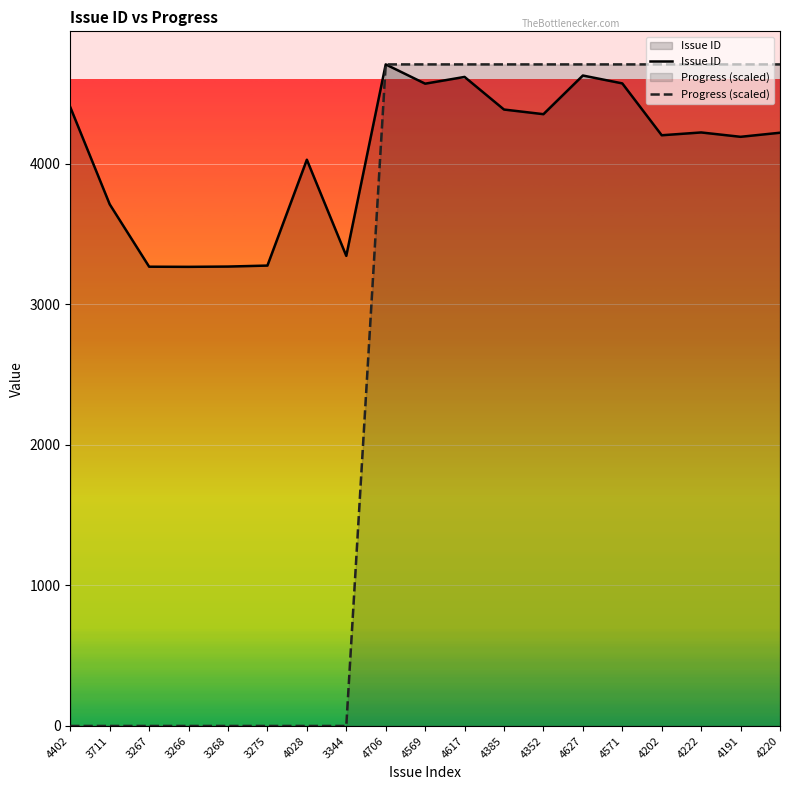

True or false: Progress (scaled) and Issue ID intersect in this chart.

False